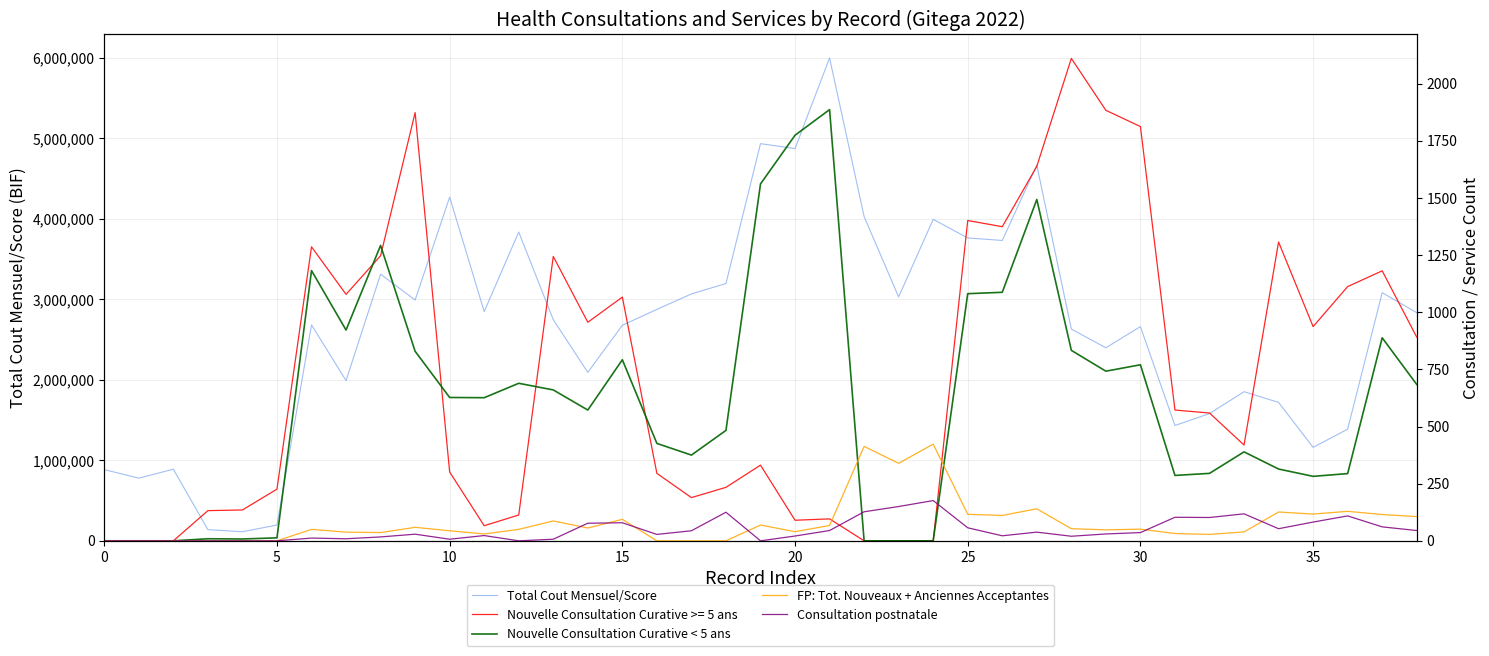

At which category is the sum across all series the highest?

21